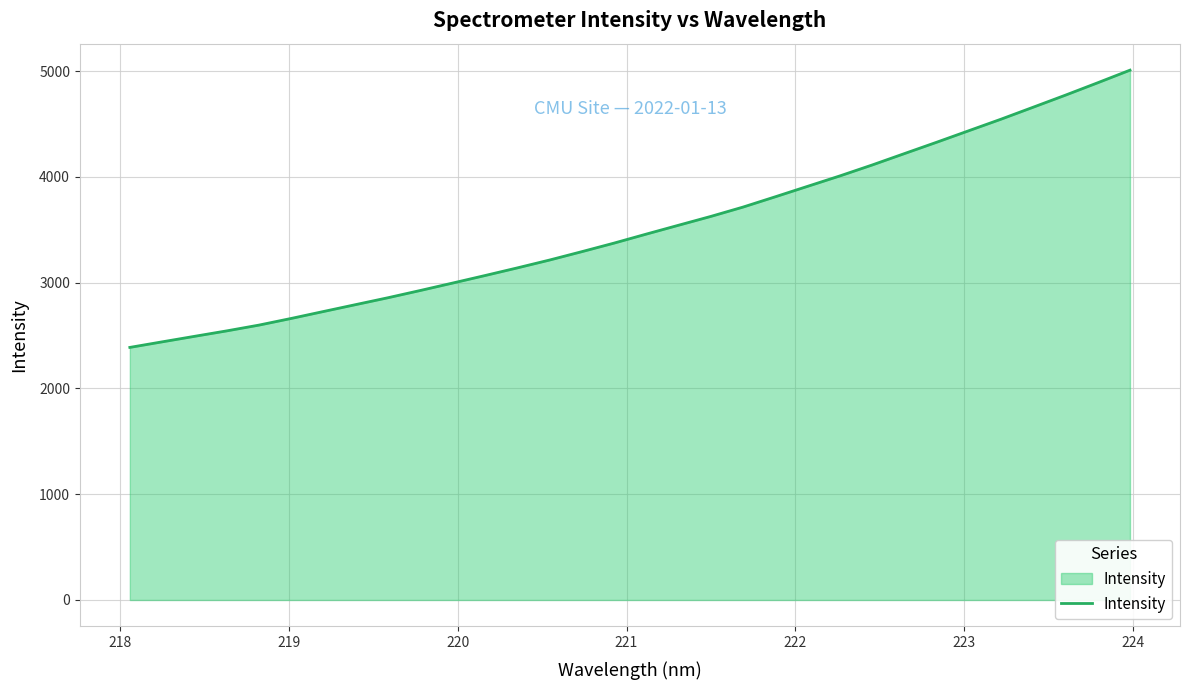

What is the smallest value displayed?

2387.8